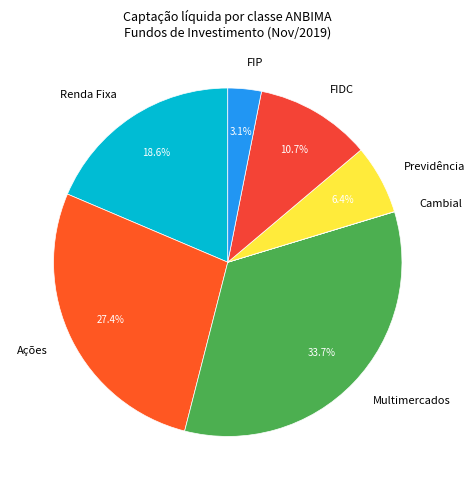

Which category has the biggest portion of the pie?

Multimercados